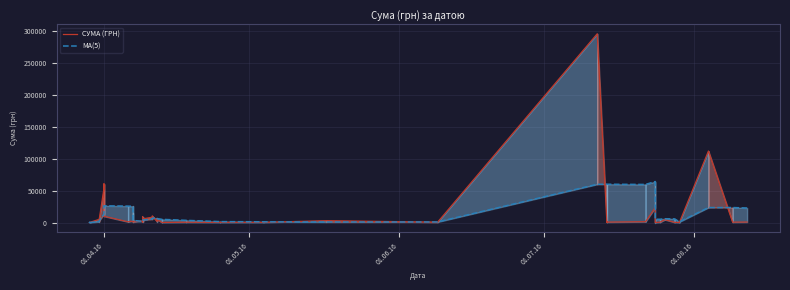

Where is the first local minimum for MA(5)?

01.06.16